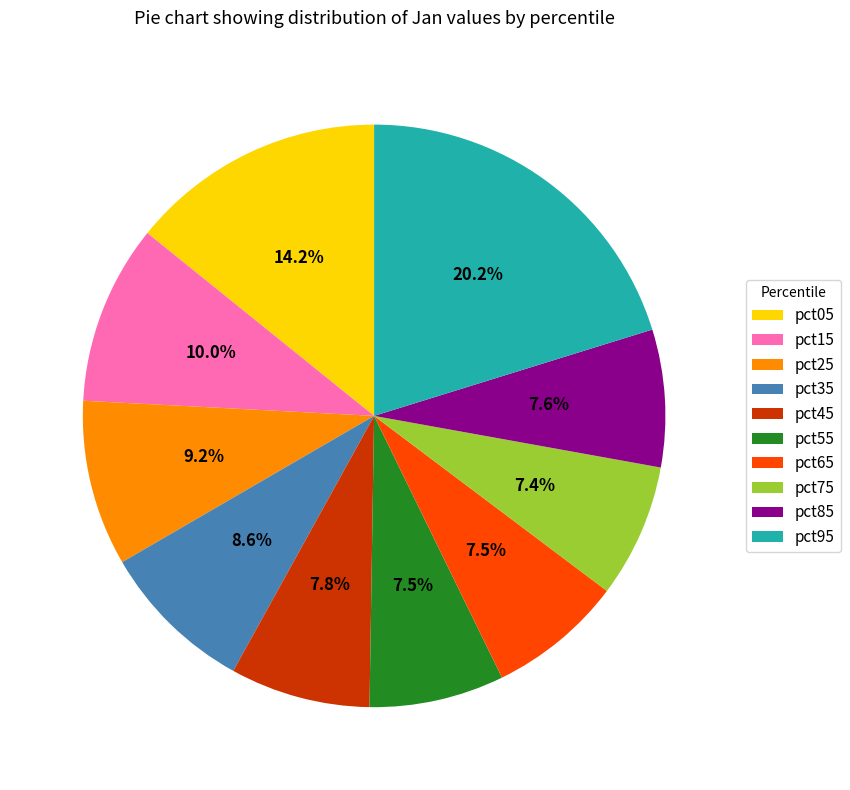

Which has a higher value, pct85 or pct25?

pct25